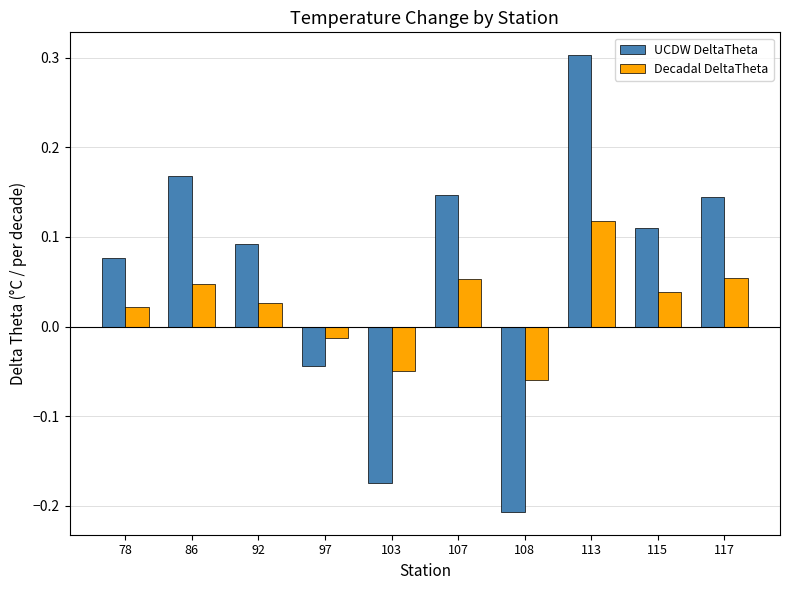

List the series in order of their overall mean, highest first.

UCDW DeltaTheta, Decadal DeltaTheta